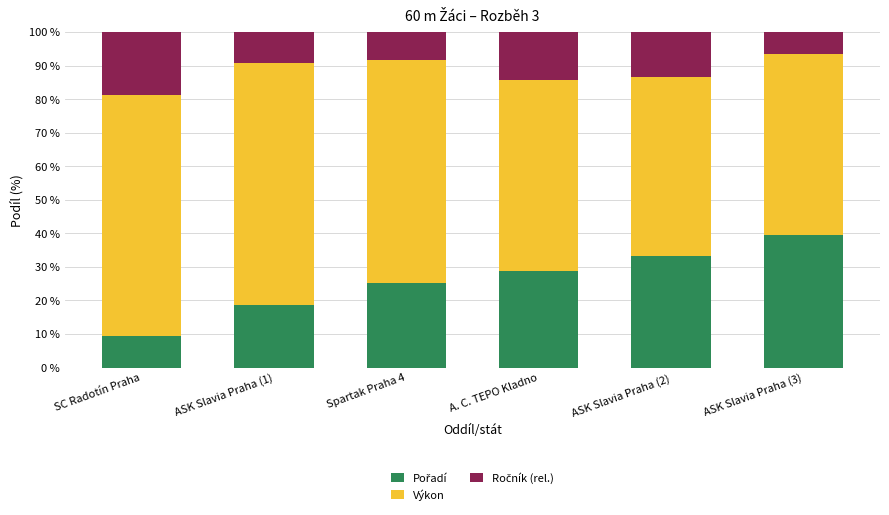

What is the total value across all series at ASK Slavia Praha (1)?

100.0